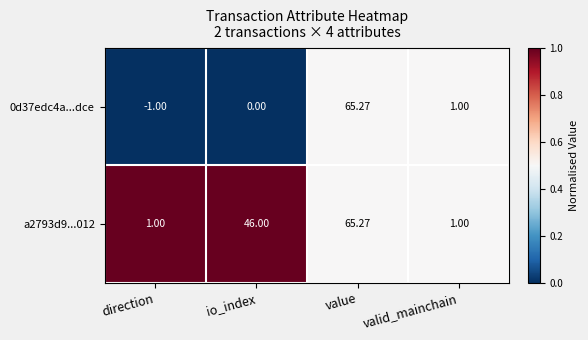

Which label corresponds to the largest value in the chart?

value